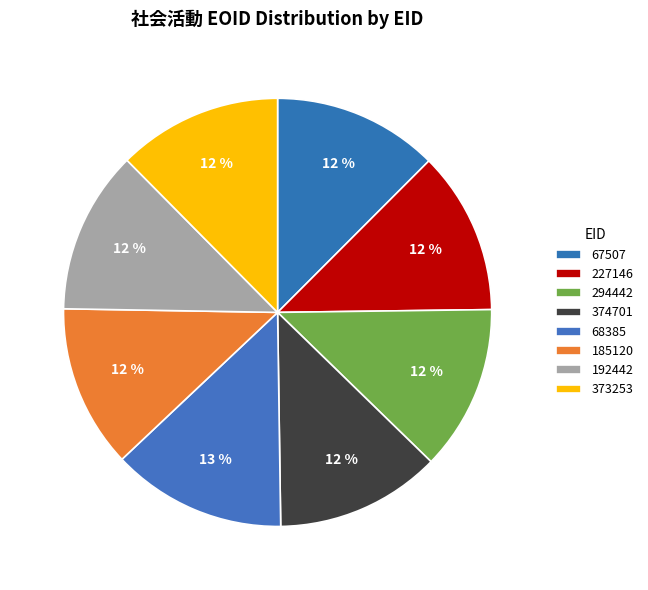

Does any single category account for the majority?

No